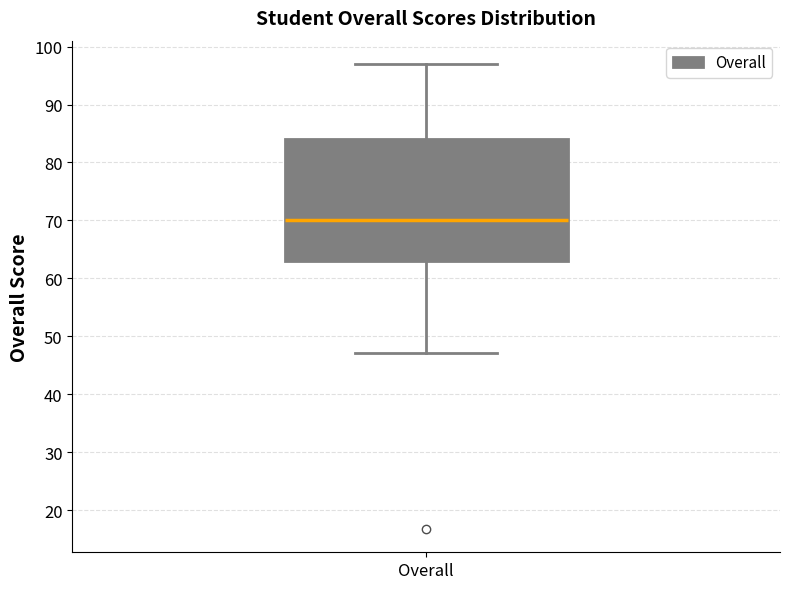

Transcribe this box plot: give where the median line is, the range the box spans, and where the two whiskers end, as read against the y-axis. The values are not printed on the chart, so give them approximately, as read against the axis.

median 70, box 63 to 84, whiskers 47 to 97